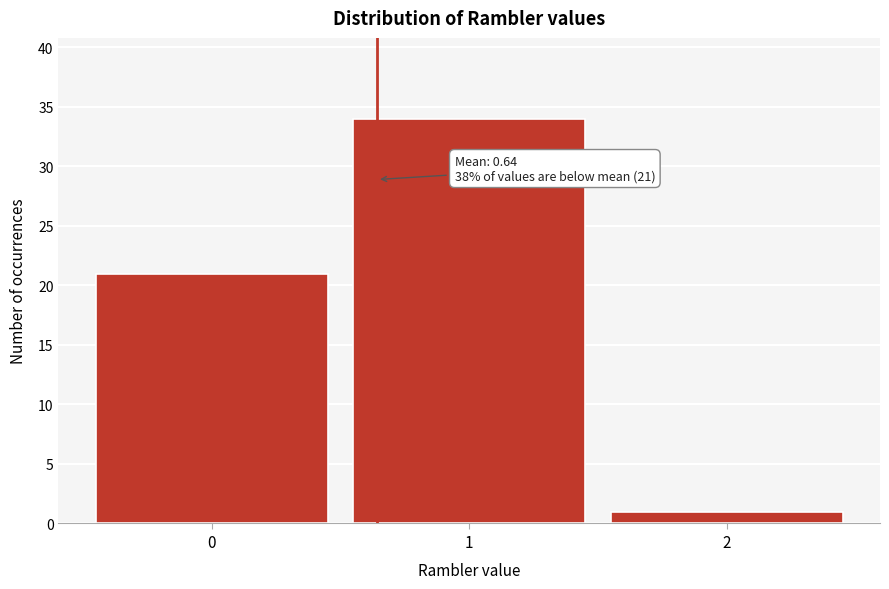

Reading left to right, list all the values displayed in this chart.

0=21	1=34	2=1